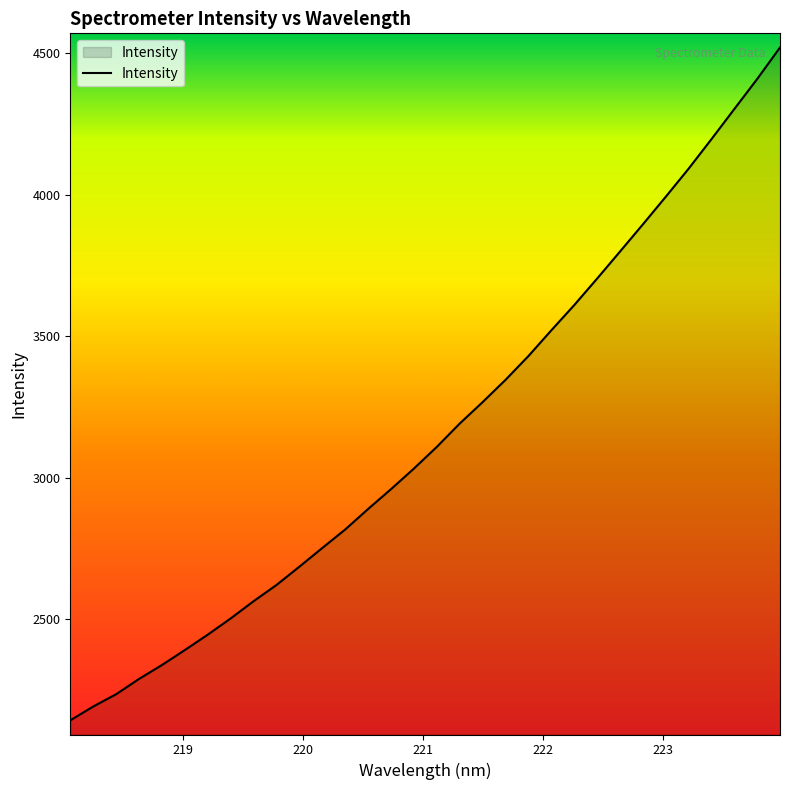

Count the number of data series in this chart.

1